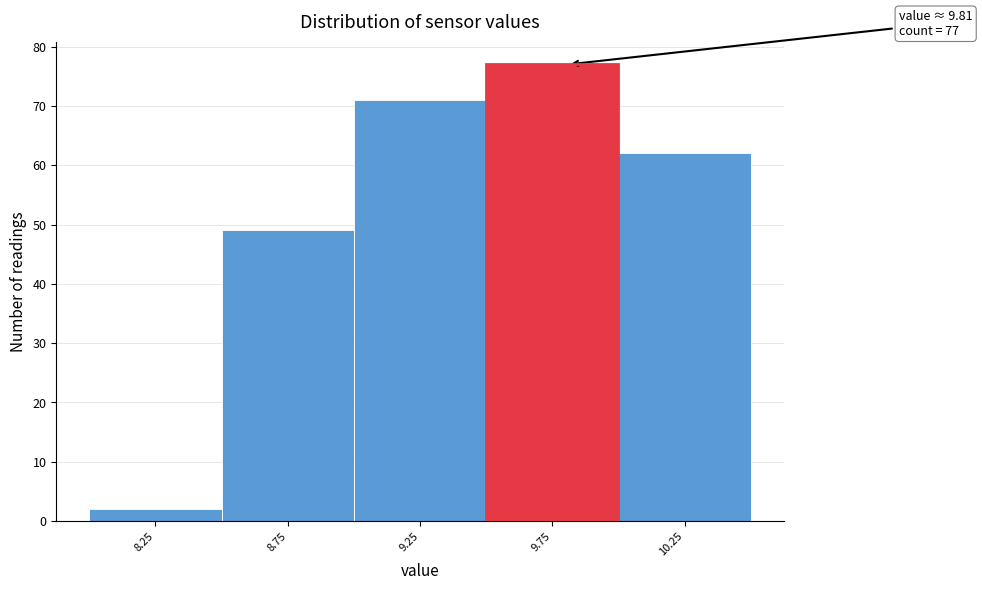

Over which range of the x-axis is the bar tallest?

9.5 to 10.0